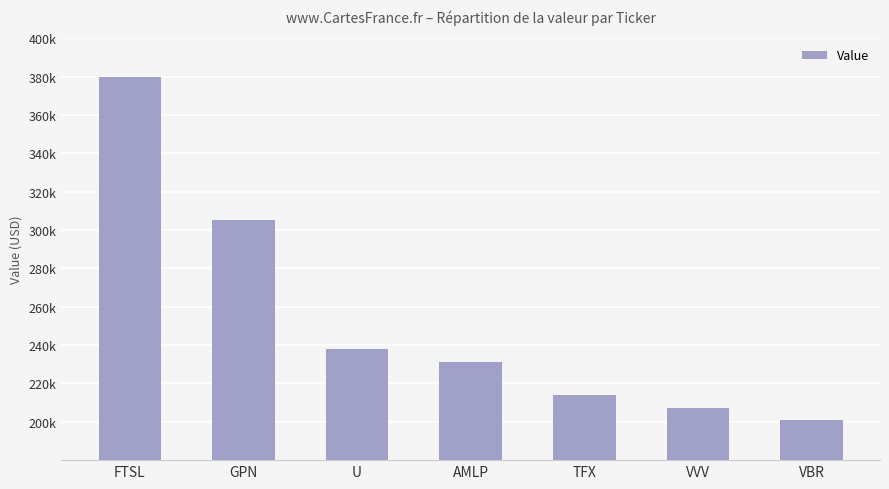

Rank the categories by value from highest to lowest.

FTSL, GPN, U, AMLP, TFX, VVV, VBR